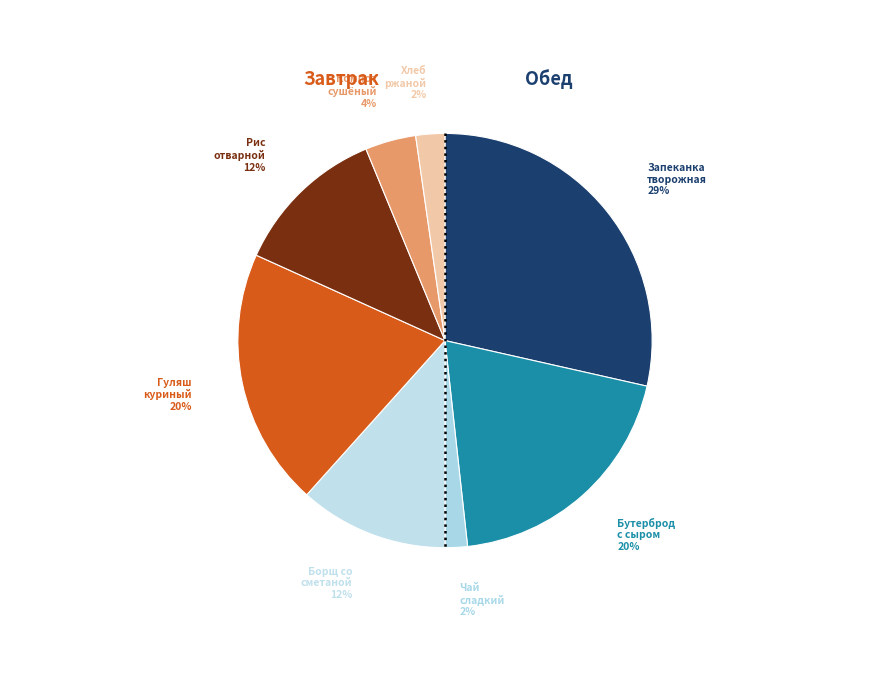

How many segments does this pie chart have?

8